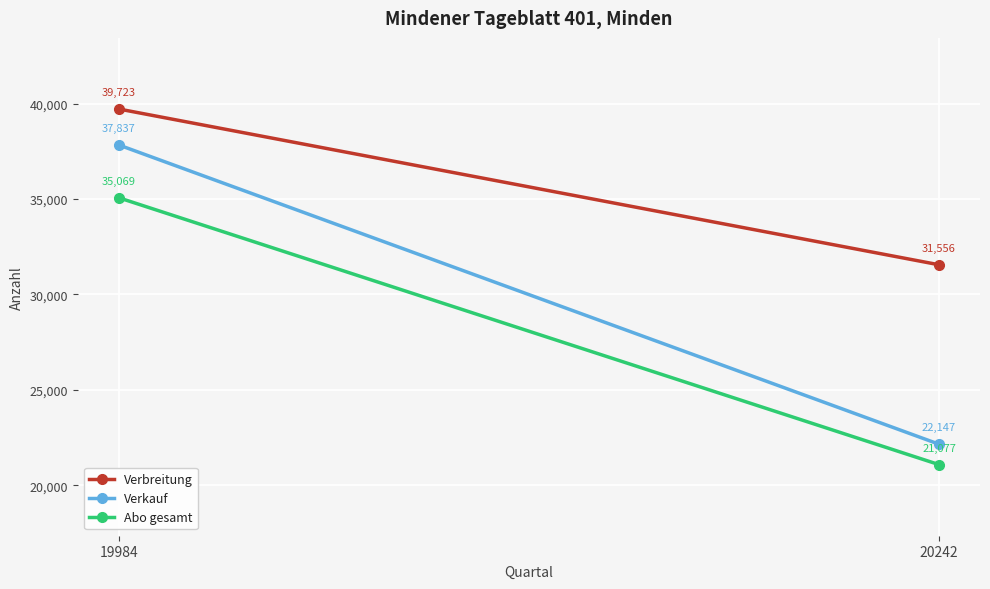

What is the value of the Verkauf point at the 1st from the left?

37837